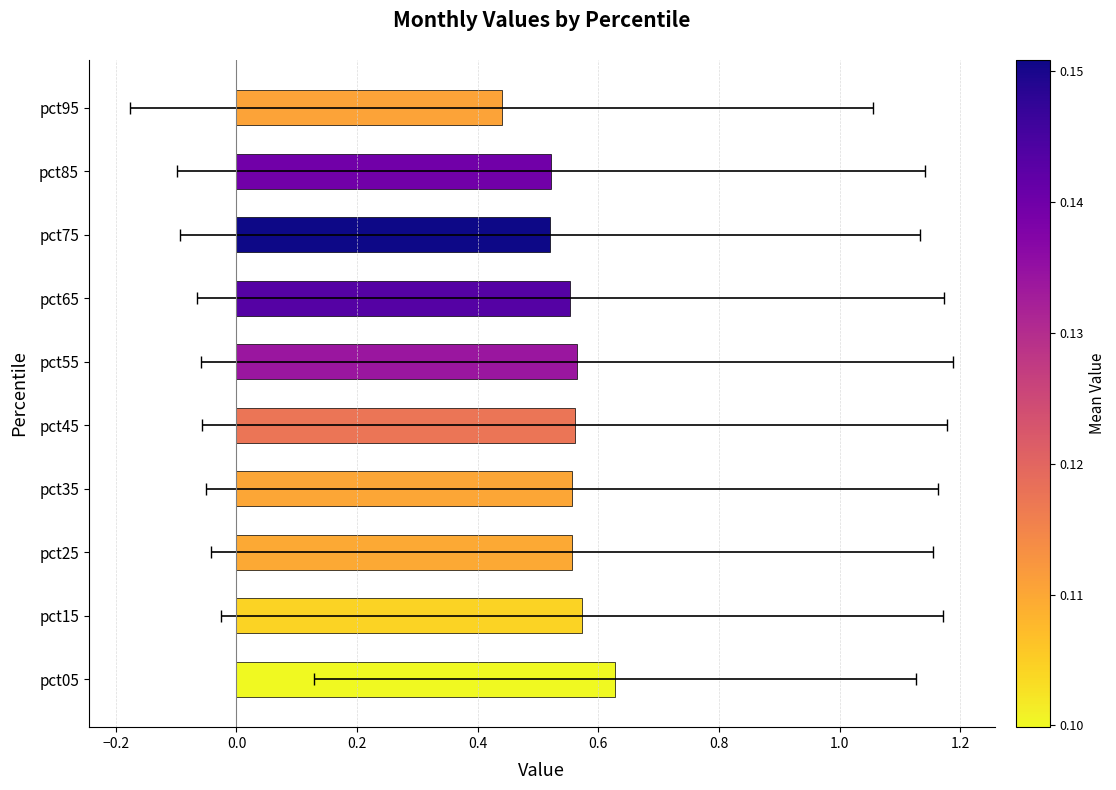

What is the sum of all values?

5.5